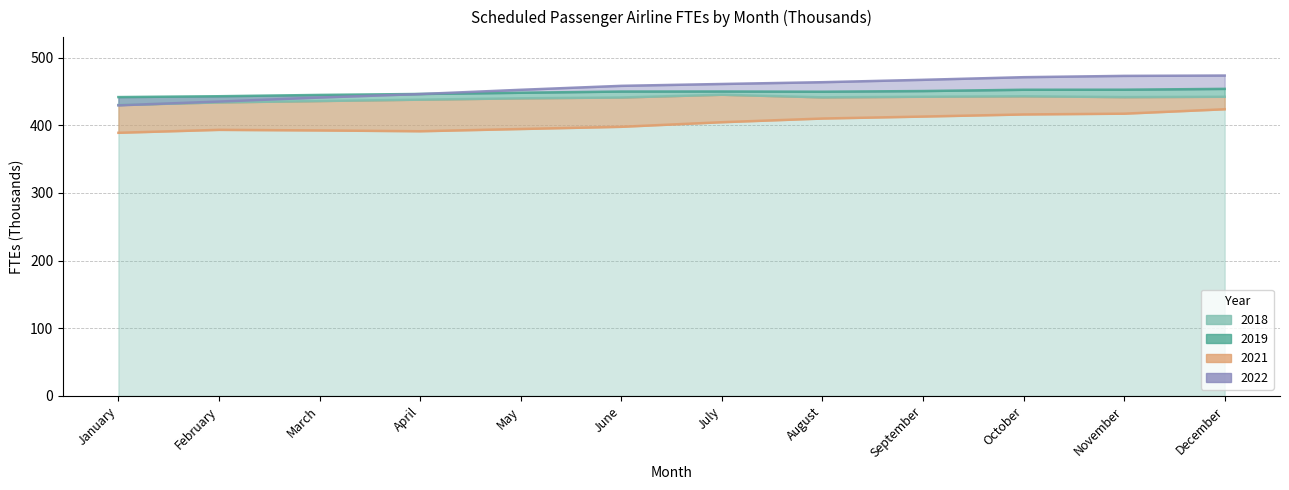

Which category has the highest value in the 2018 series?

July